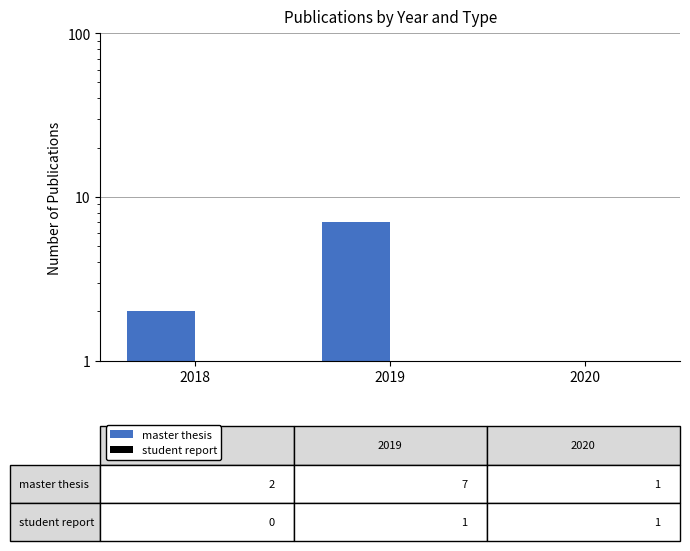

At which label does master thesis reach its minimum?

2020